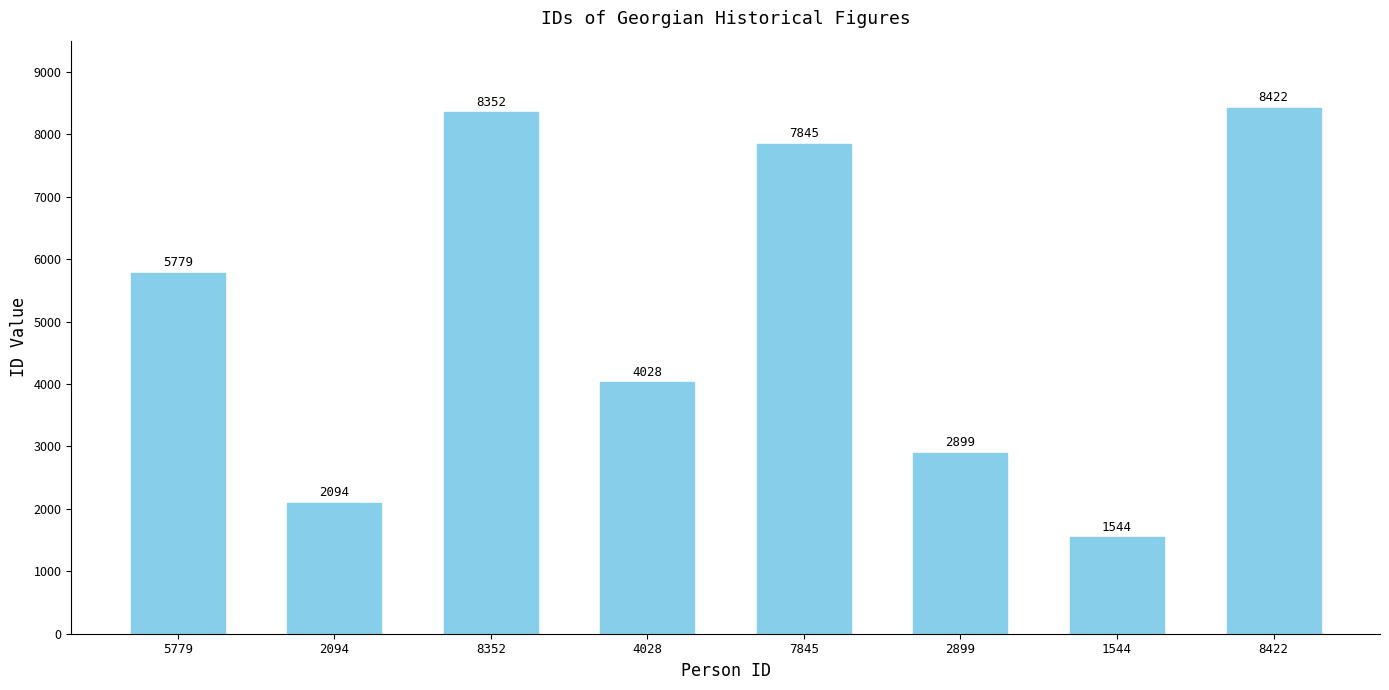

What is the label of the 6th bar from the left?

2899